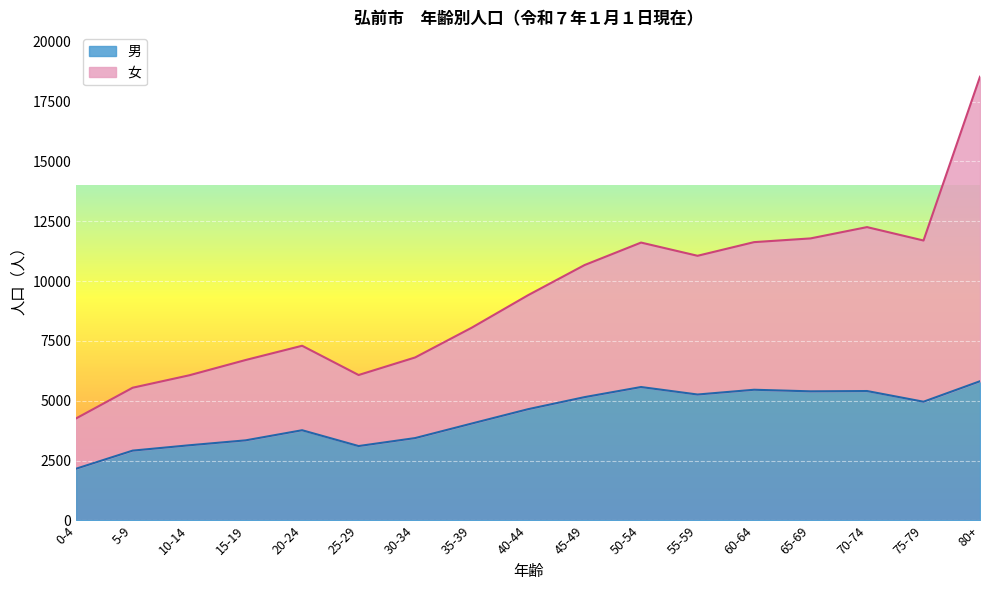

Read the 女 value at 25-29.

6078